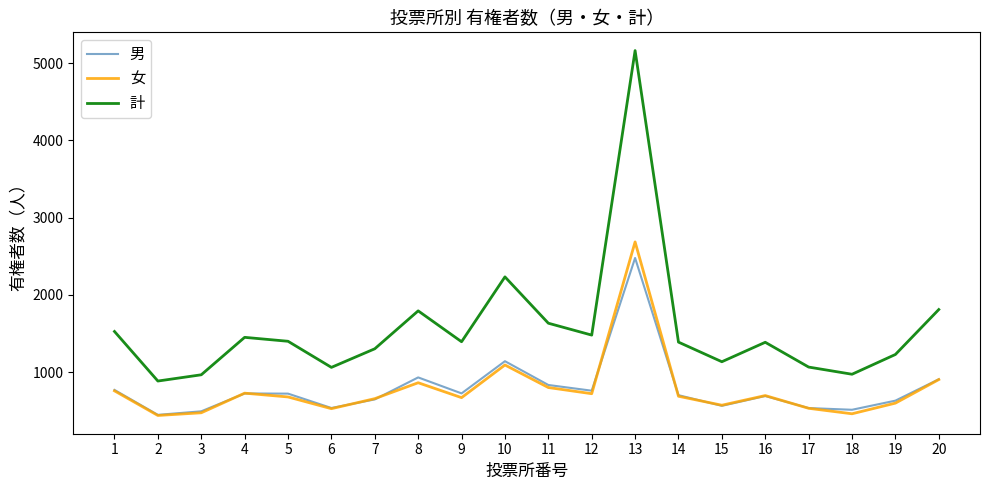

True or false: 女 has more than 2 interior local peaks.

True